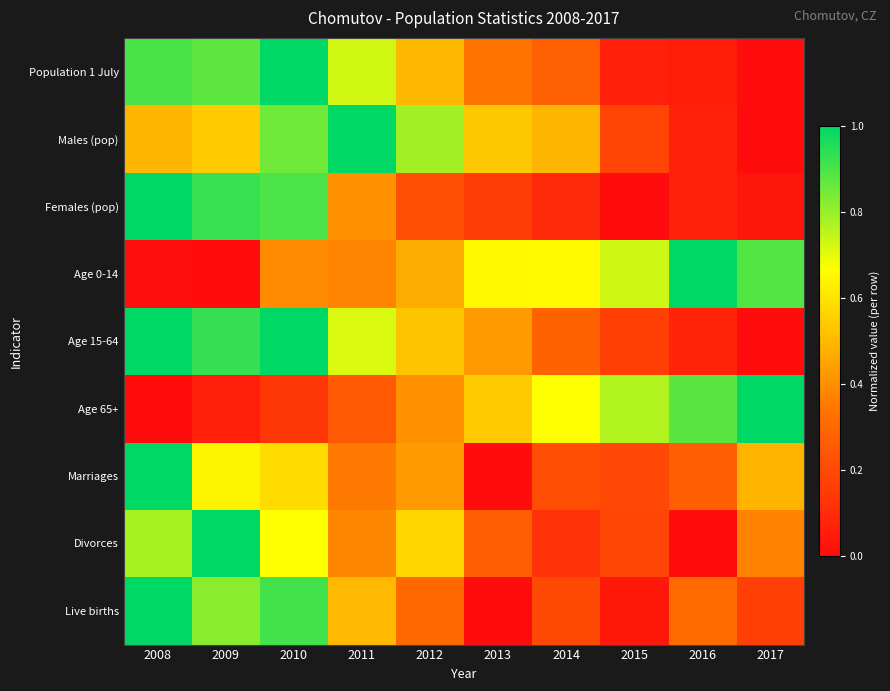

Reading left to right, what are all the values shown in this chart?

Population 1 July: 2008=0.9	2009=0.9	2010=1.0	2011=0.7	2012=0.5	2013=0.3	2014=0.3	2015=0.1	2016=0.1	2017=0.0
Males (pop): 2008=0.5	2009=0.5	2010=0.9	2011=1.0	2012=0.8	2013=0.5	2014=0.5	2015=0.2	2016=0.1	2017=0.0
Females (pop): 2008=1.0	2009=0.9	2010=0.9	2011=0.4	2012=0.2	2013=0.2	2014=0.1	2015=0.0	2016=0.1	2017=0.0
Age 0-14: 2008=0.0	2009=0.0	2010=0.4	2011=0.4	2012=0.5	2013=0.7	2014=0.7	2015=0.7	2016=1.0	2017=0.9
Age 15-64: 2008=1.0	2009=0.9	2010=1.0	2011=0.7	2012=0.5	2013=0.4	2014=0.3	2015=0.2	2016=0.1	2017=0.0
Age 65+: 2008=0.0	2009=0.1	2010=0.1	2011=0.3	2012=0.4	2013=0.5	2014=0.7	2015=0.8	2016=0.9	2017=1.0
Marriages: 2008=1.0	2009=0.6	2010=0.6	2011=0.4	2012=0.4	2013=0.0	2014=0.2	2015=0.2	2016=0.3	2017=0.5
Divorces: 2008=0.8	2009=1.0	2010=0.7	2011=0.4	2012=0.6	2013=0.3	2014=0.1	2015=0.2	2016=0.0	2017=0.4
Live births: 2008=1.0	2009=0.8	2010=0.9	2011=0.5	2012=0.3	2013=0.0	2014=0.2	2015=0.0	2016=0.3	2017=0.2